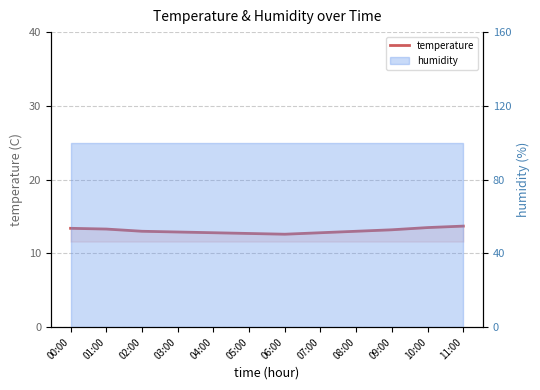

Reading left to right, list all the values displayed in this chart.

13.4	13.3	13.0	12.9	12.8	12.7	12.6	12.8	13.0	13.2	13.5	13.7